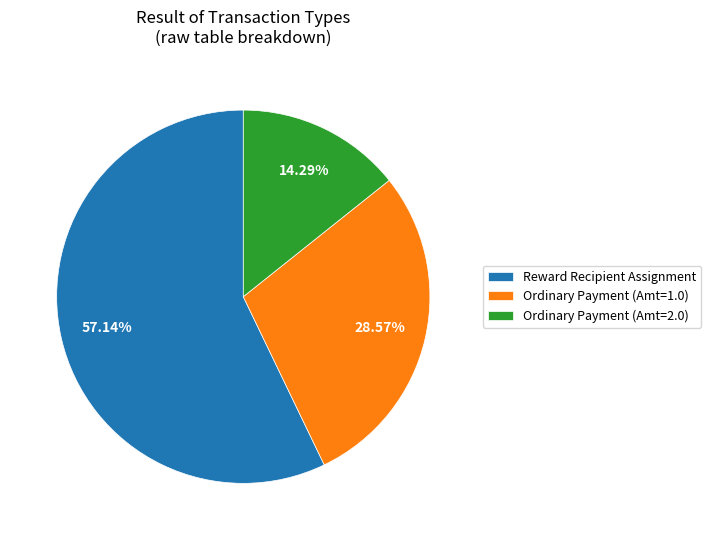

Which category has the biggest portion of the pie?

Reward Recipient Assignment